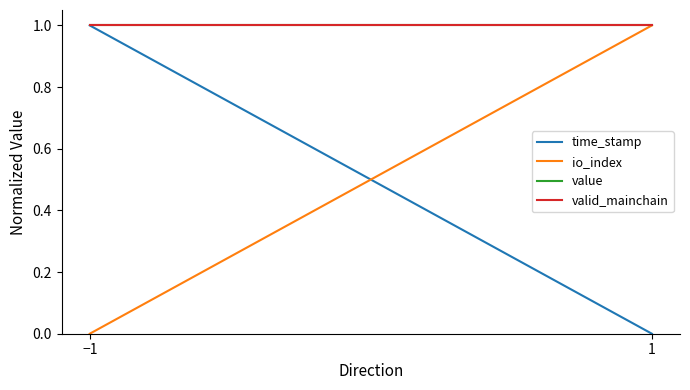

Does the chart have visible grid lines?

No